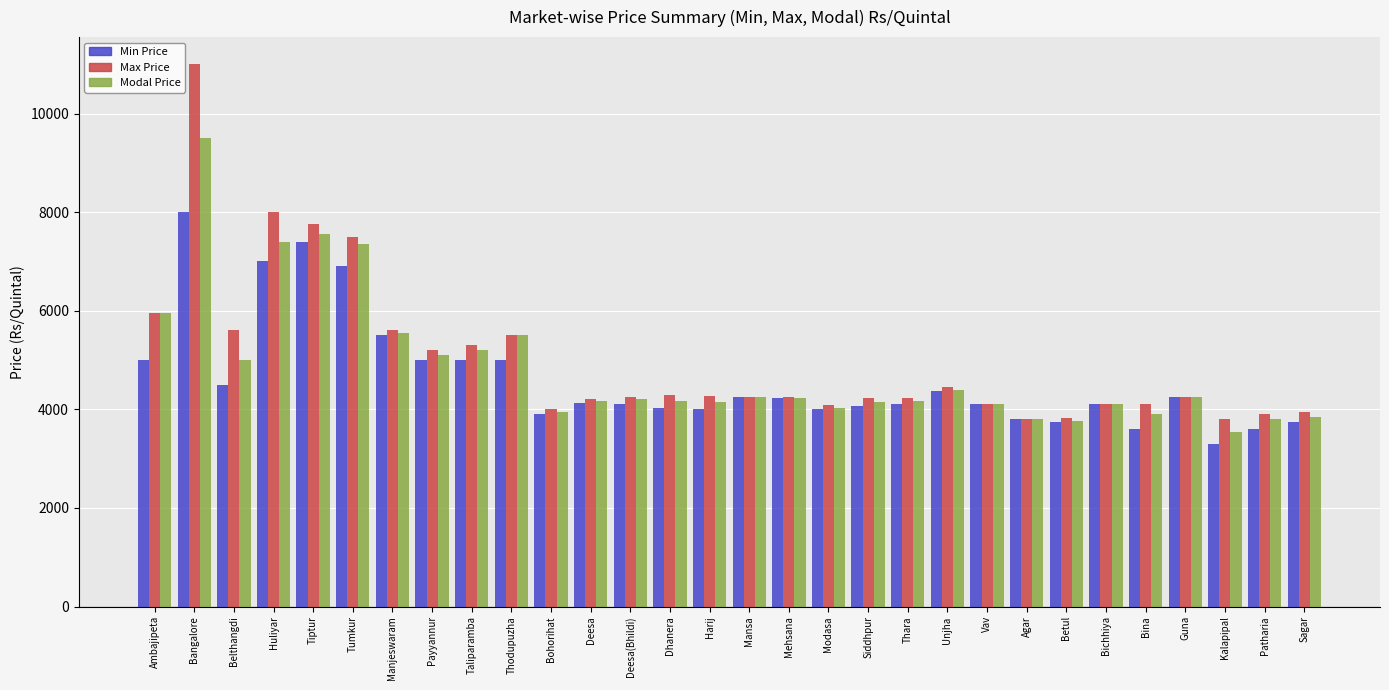

Where does the Max Price series first go above 4255?

Ambajipeta